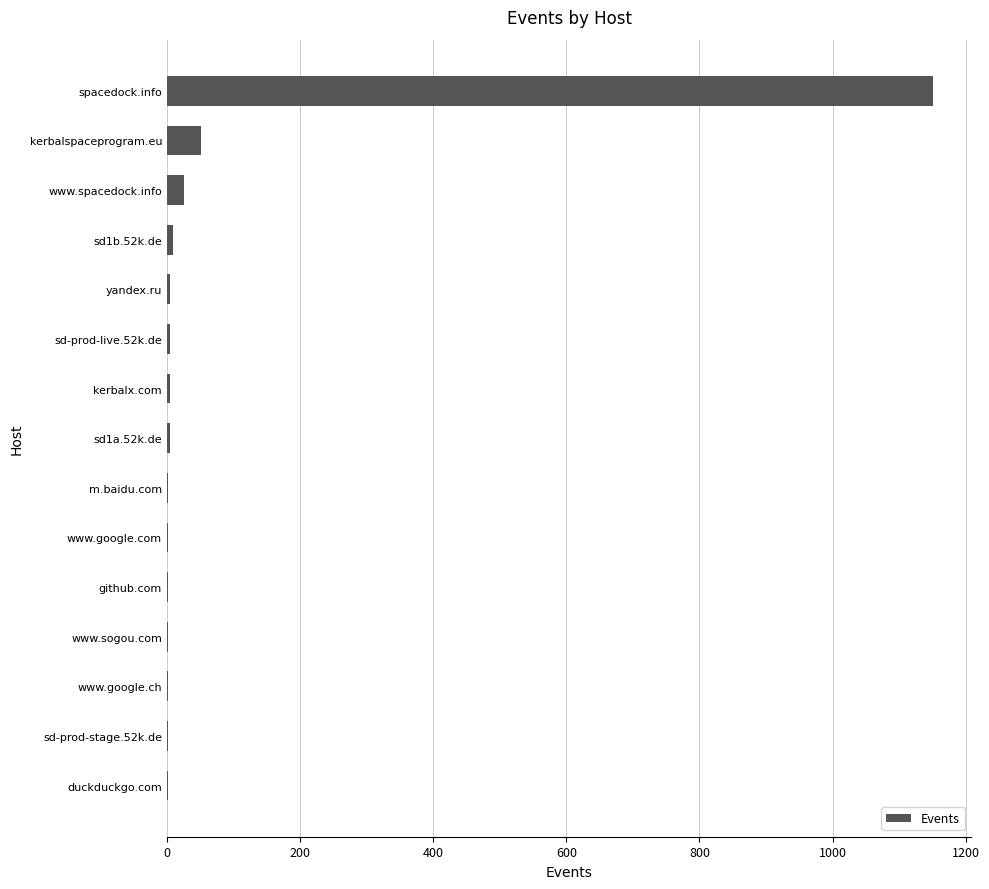

Which has a higher value, www.google.ch or kerbalspaceprogram.eu?

kerbalspaceprogram.eu